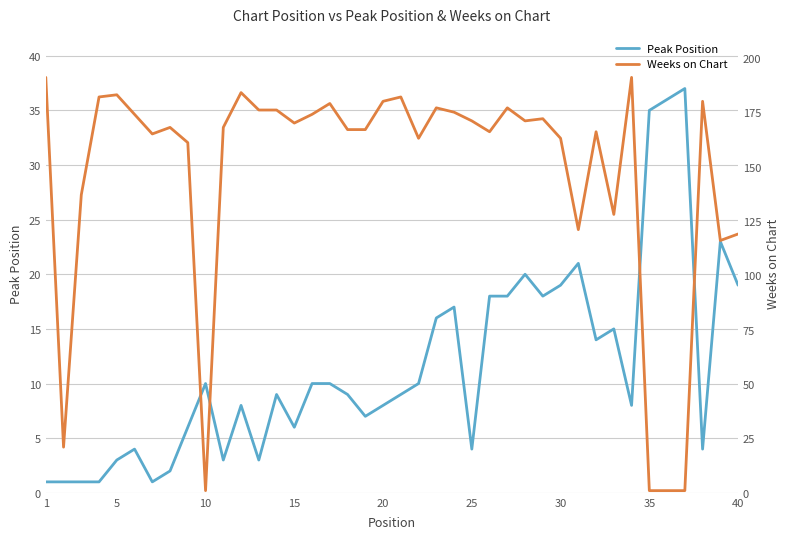

True or false: Peak Position has a value of 2 at 25.

False